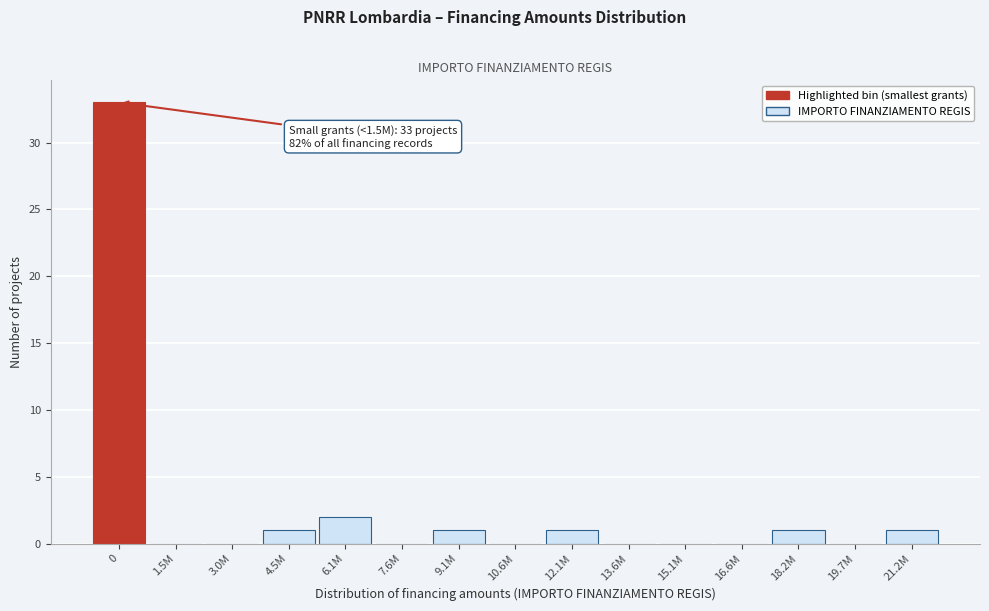

Reading right to left, list all the values displayed in this chart.

21.2M=1	19.7M=0	18.2M=1	16.6M=0	15.1M=0	13.6M=0	12.1M=1	10.6M=0	9.1M=1	7.6M=0	6.1M=2	4.5M=1	3.0M=0	1.5M=0	0=33